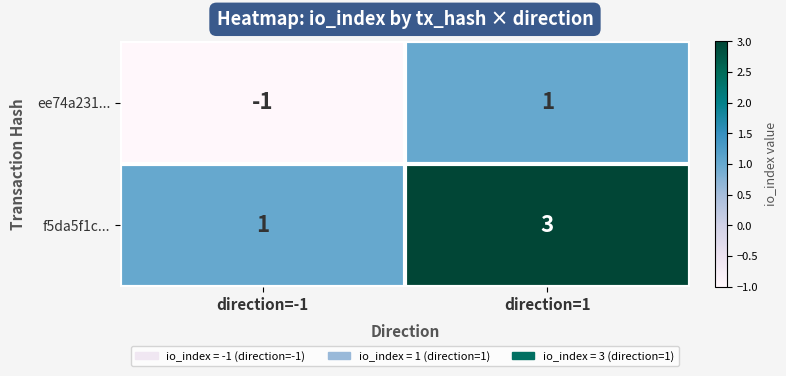

What is the total value across all series at direction=1?

4